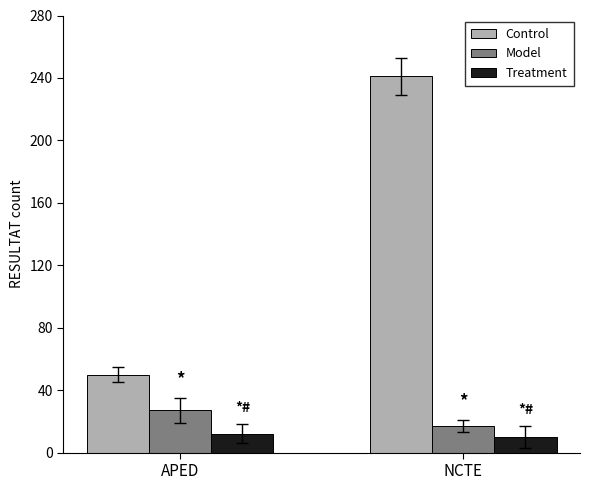

Reading left to right, extract all data points from this chart.

Control: APED=50	NCTE=241
Model: APED=27	NCTE=17
Treatment: APED=12	NCTE=10